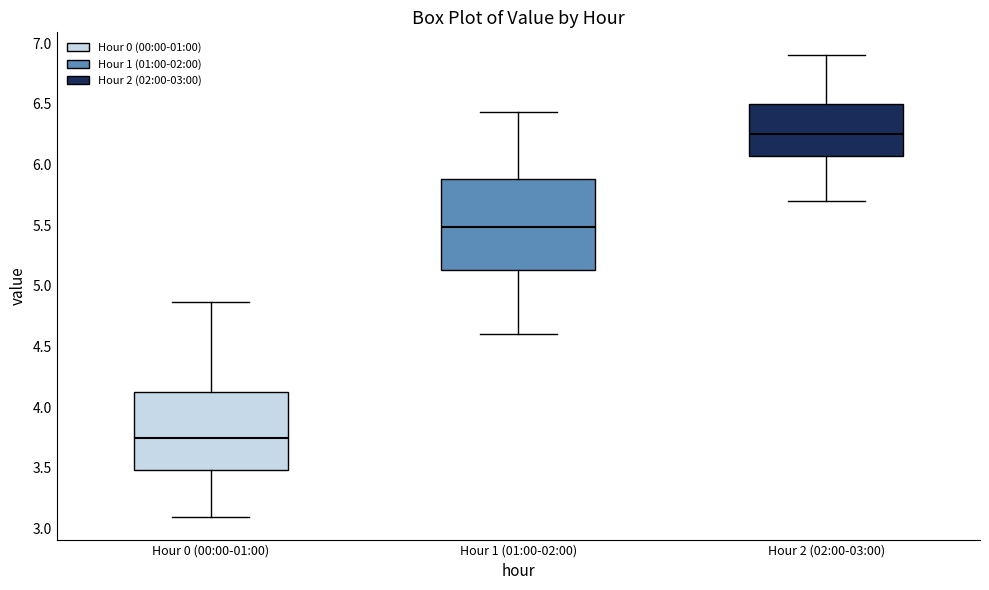

Reading left to right, transcribe this box plot: for each box, give where its median line is, the range the box spans, and where its two whiskers end, as read against the y-axis. The values are not printed on the chart, so give them approximately, as read against the axis.

Hour 0 (00:00-01:00): median 3.75, box 3.50 to 4.15, whiskers 3.10 to 4.85
Hour 1 (01:00-02:00): median 5.50, box 5.15 to 5.90, whiskers 4.60 to 6.45
Hour 2 (02:00-03:00): median 6.25, box 6.10 to 6.50, whiskers 5.70 to 6.90